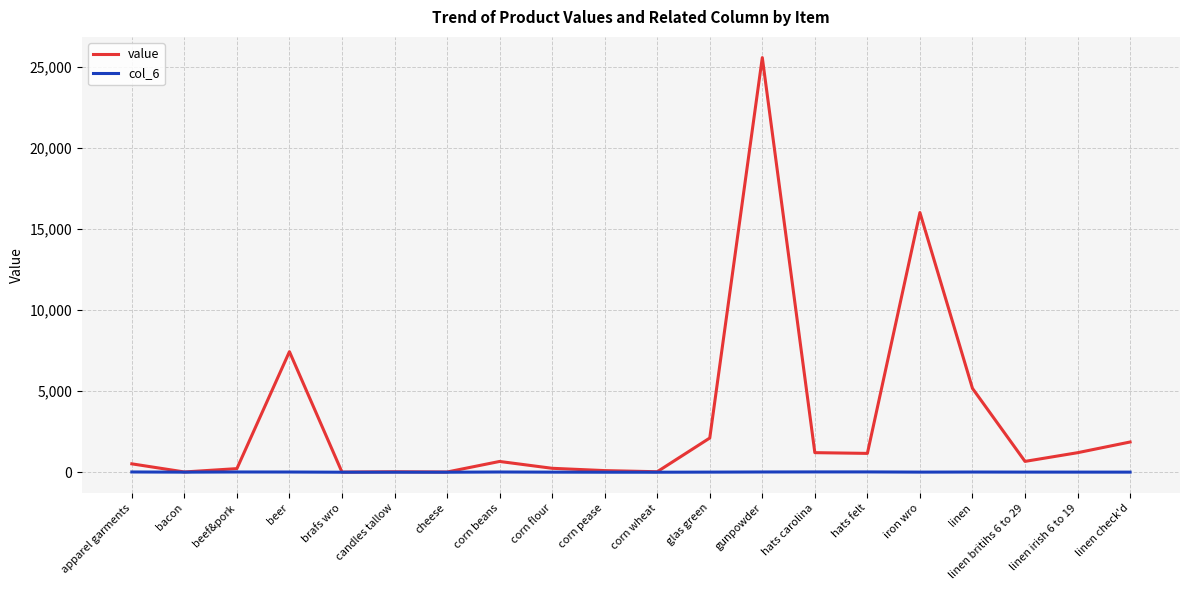

List the series in order of their peak value, highest first.

value, col_6